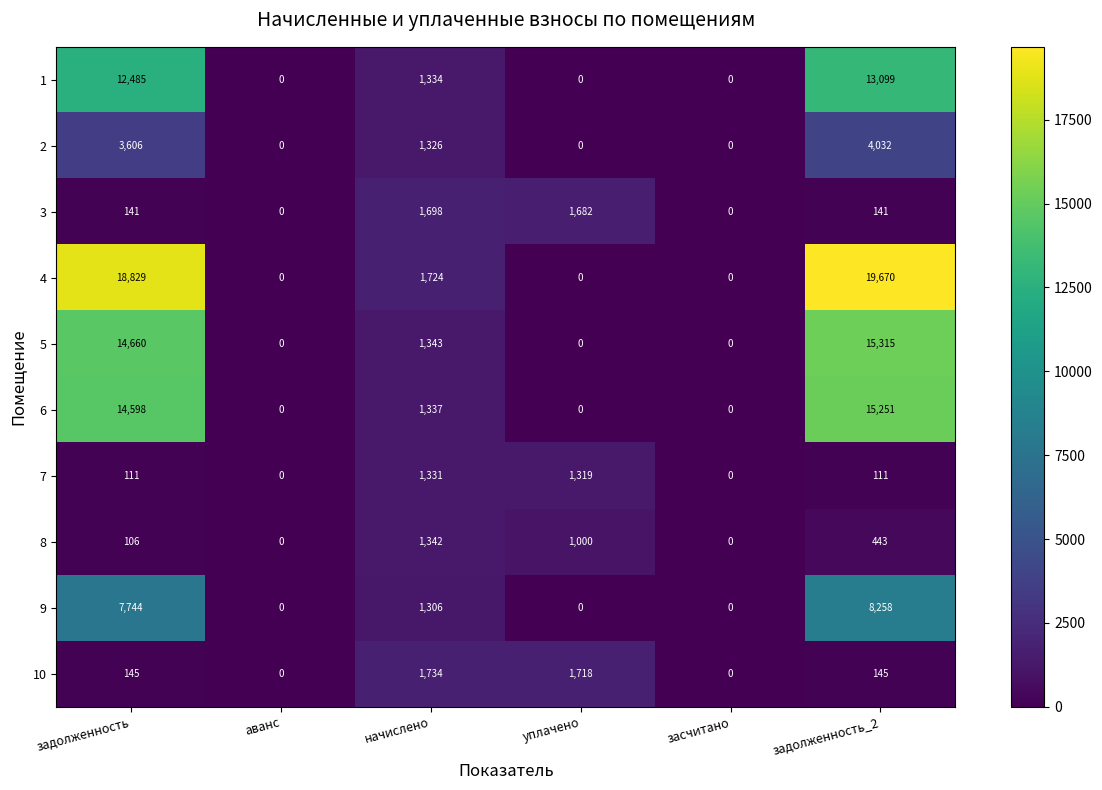

Which series has the largest total across all categories?

4